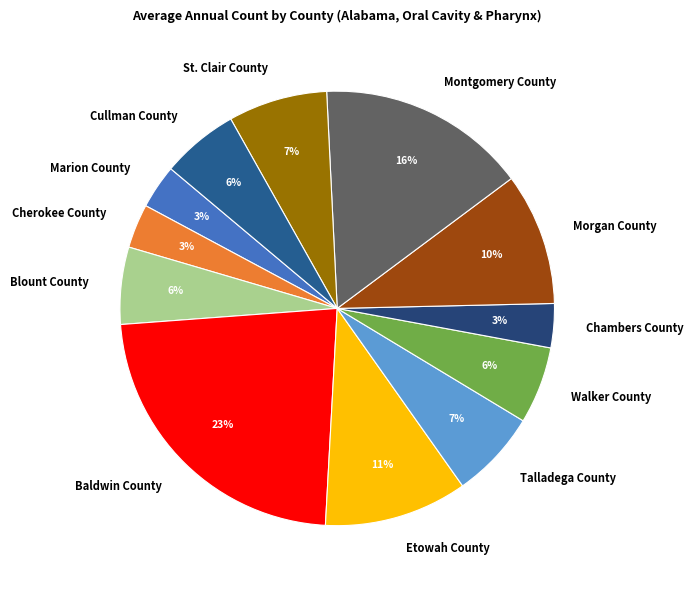

Is it true that Baldwin County is 23% of the pie?

True